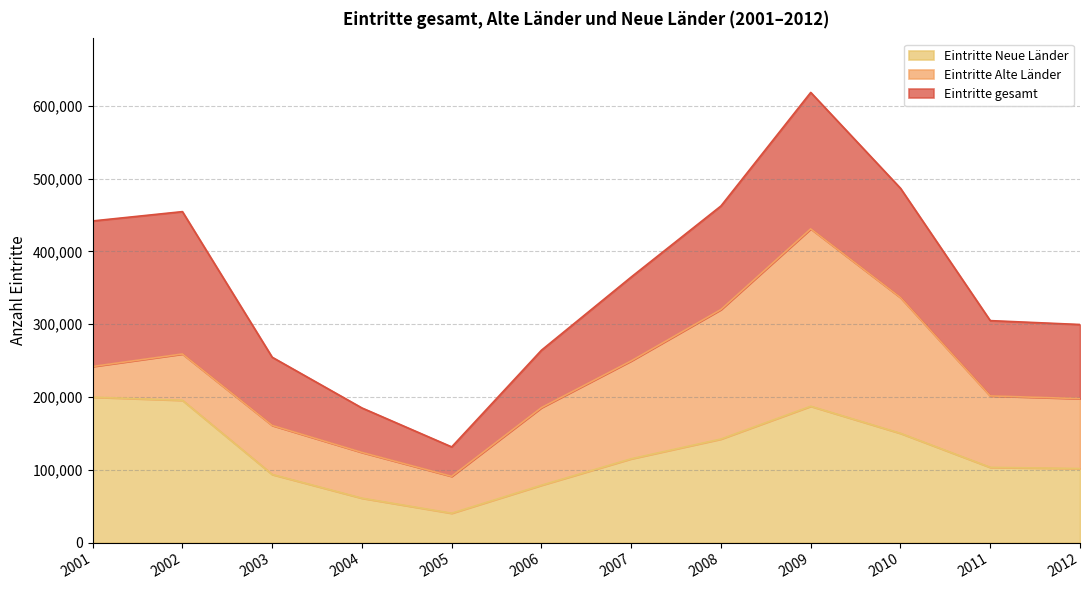

Does the chart display data point markers on the line(s)?

No